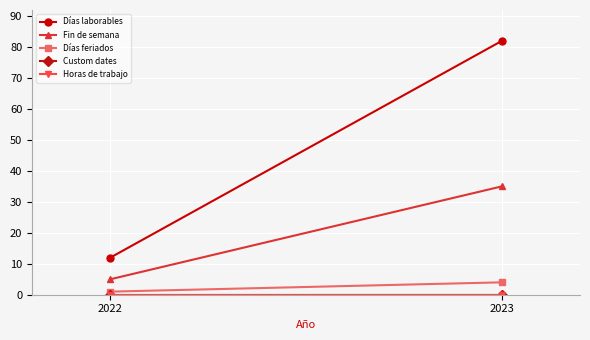

What is the total value across all series at 2023?

121